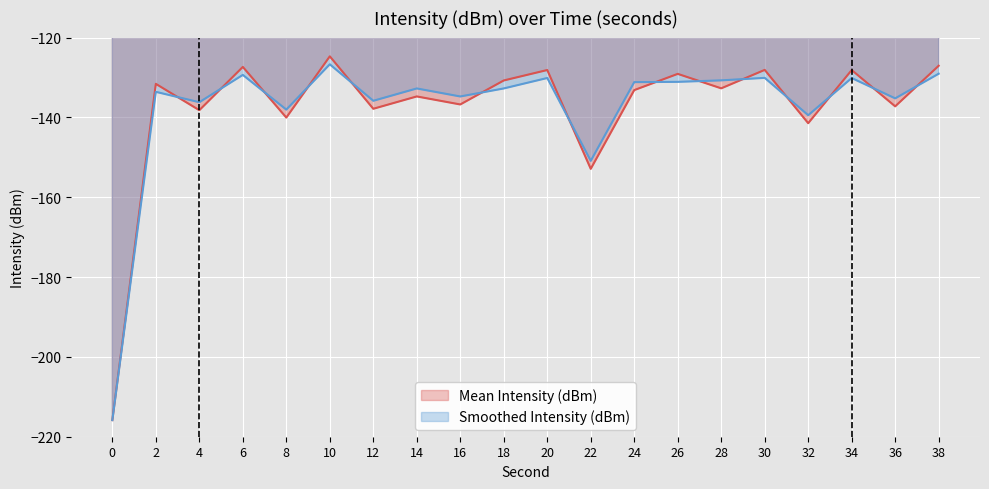

Is it true that Smoothed Intensity (dBm) equals -129.1 at 38?

True